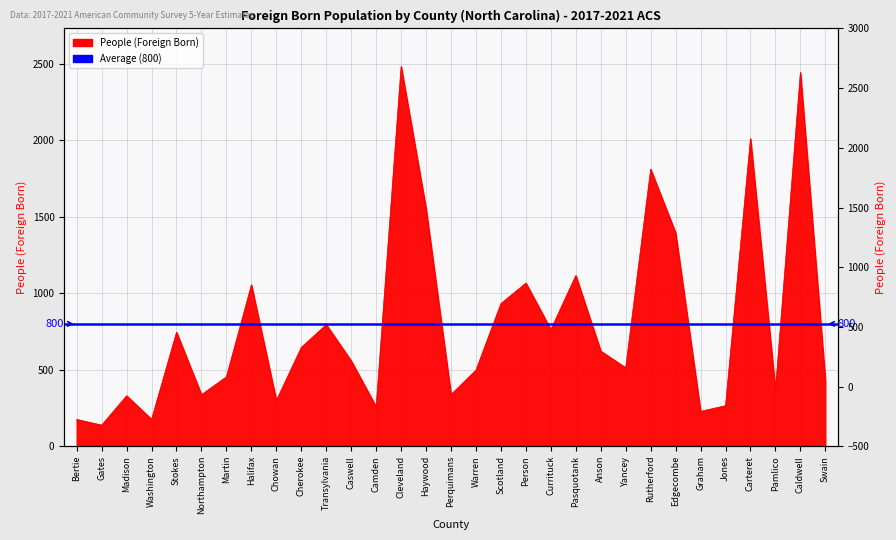

Does the chart have visible grid lines?

Yes